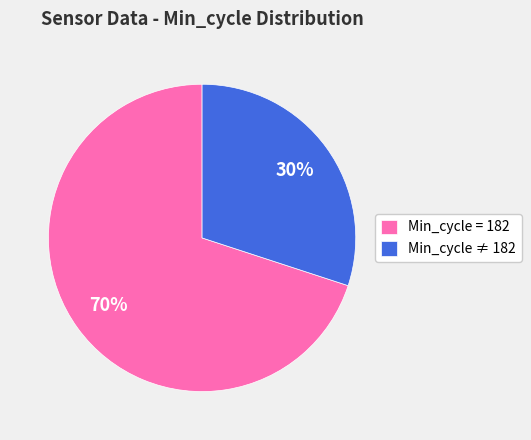

How many segments does this pie chart have?

2